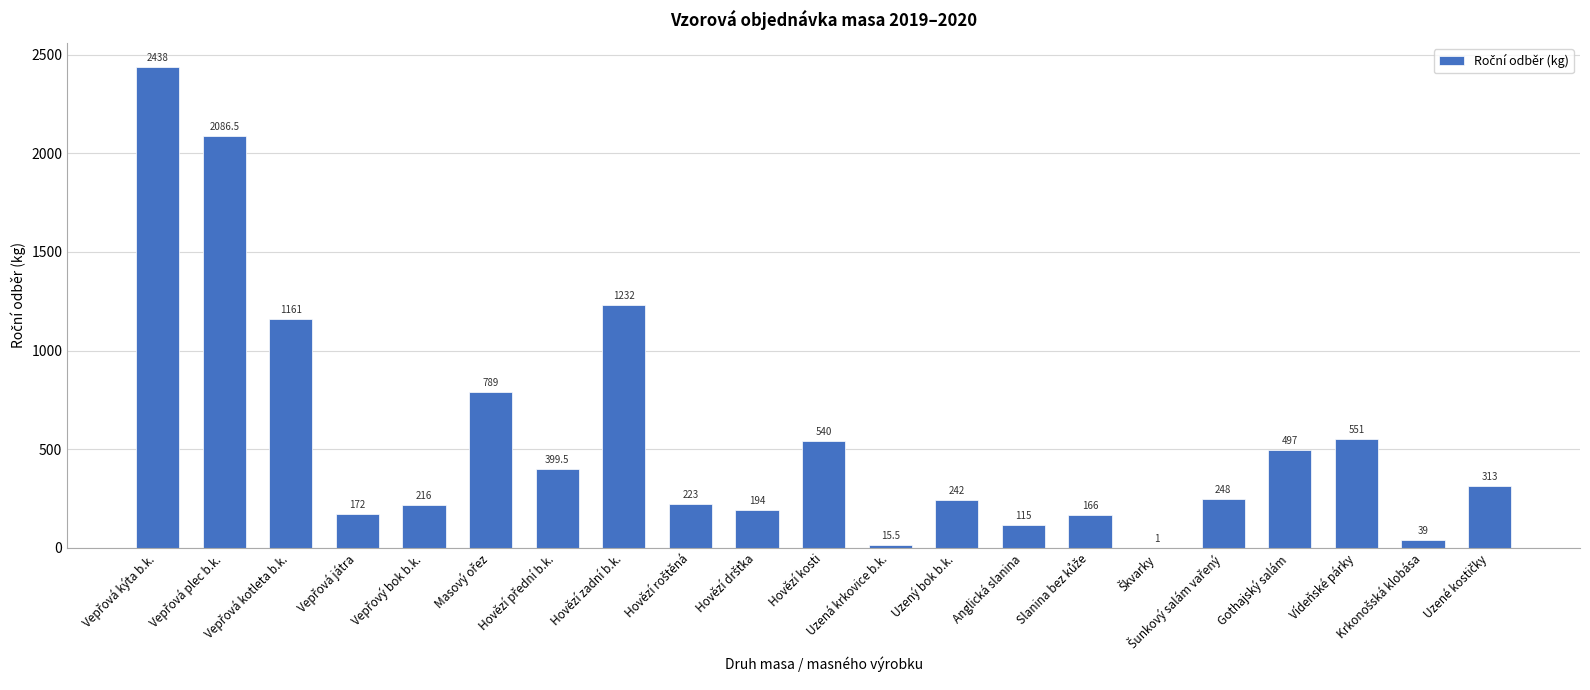

Are the bars grouped side by side (vs. stacked)?

No